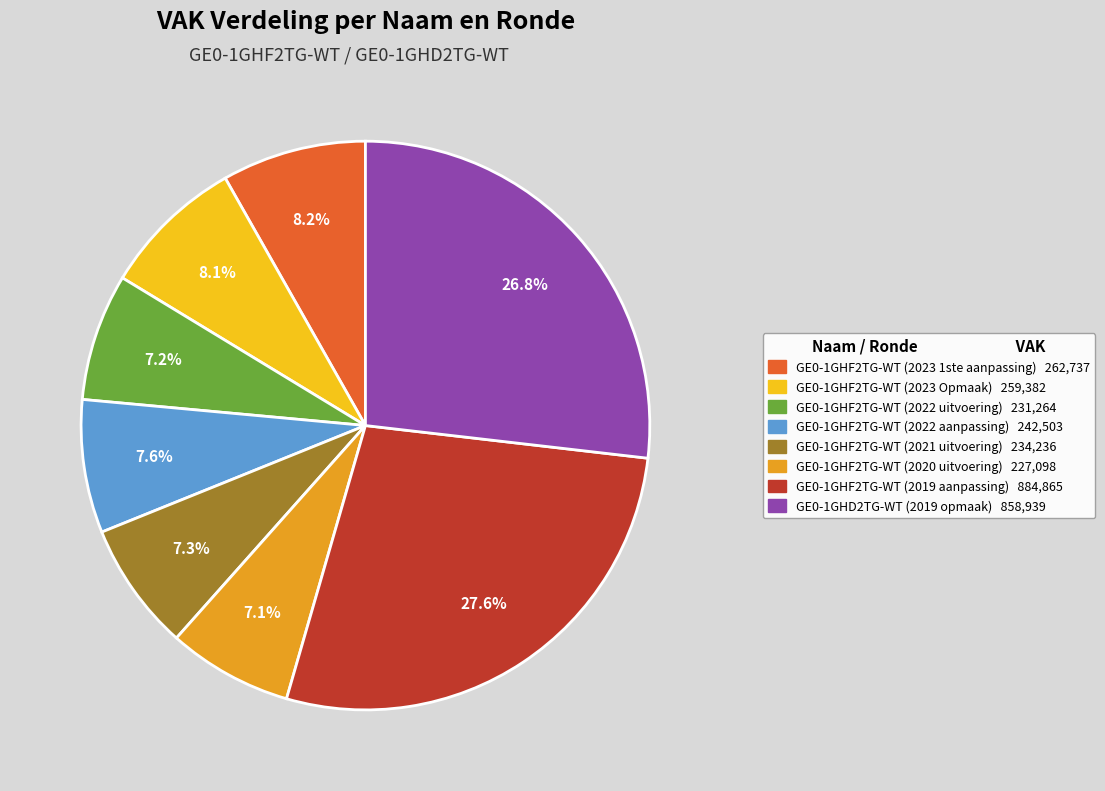

What is the ratio of the value at GE0-1GHF2TG-WT (2020 uitvoering) to the value at GE0-1GHF2TG-WT (2022 uitvoering)?

1.0